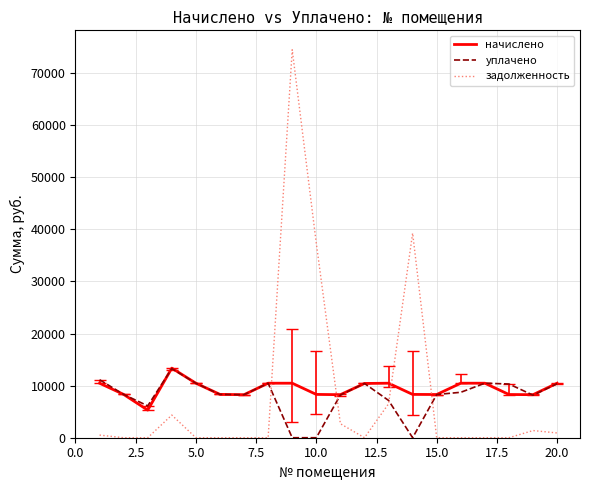

Count the number of categories in the chart.

20